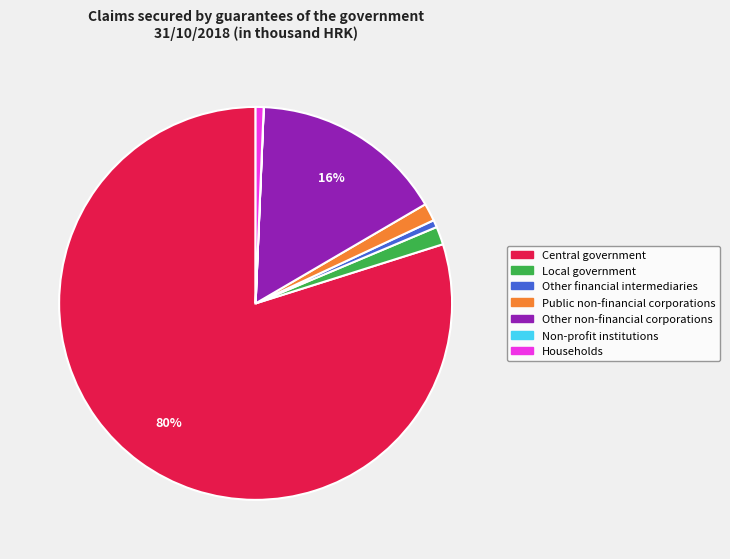

To the nearest percent, what percentage of the pie is Other financial intermediaries?

1%